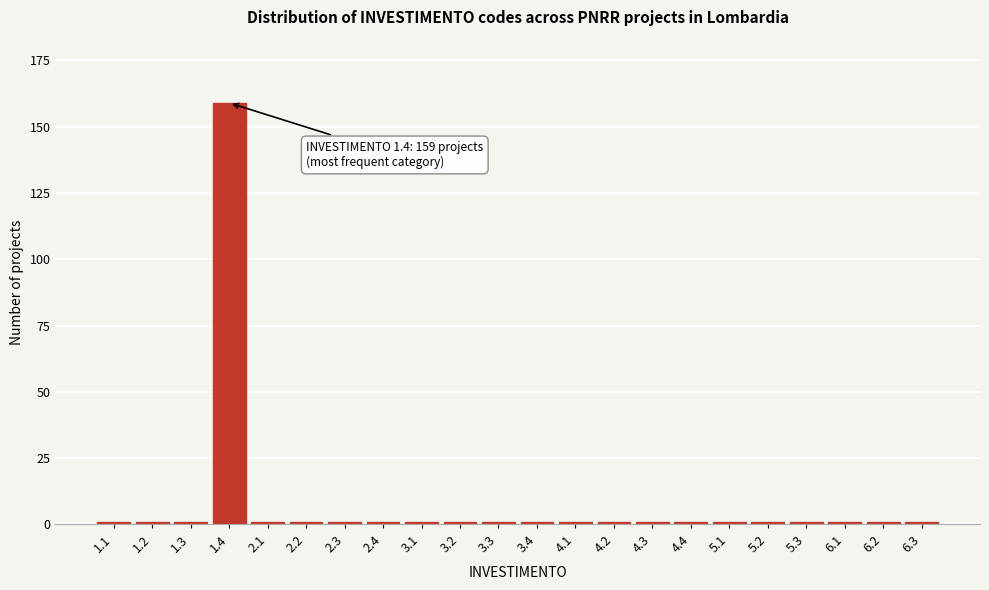

Reading left to right, list all the values displayed in this chart.

1	1	1	159	1	1	1	1	1	1	1	1	1	1	1	1	1	1	1	1	1	1